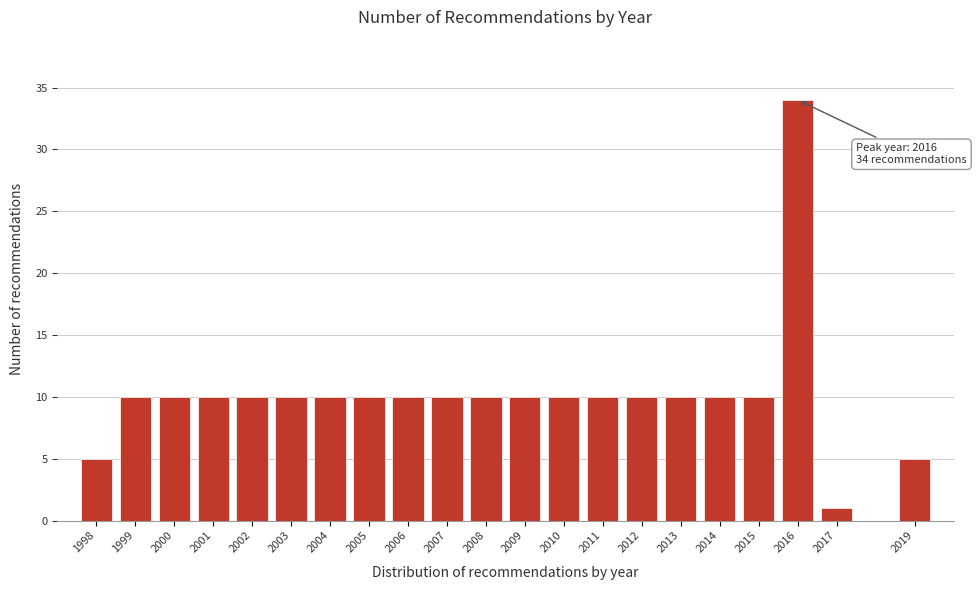

Reading left to right, extract all data points from this chart.

1998=5	1999=10	2000=10	2001=10	2002=10	2003=10	2004=10	2005=10	2006=10	2007=10	2008=10	2009=10	2010=10	2011=10	2012=10	2013=10	2014=10	2015=10	2016=34	2017=1	2019=5